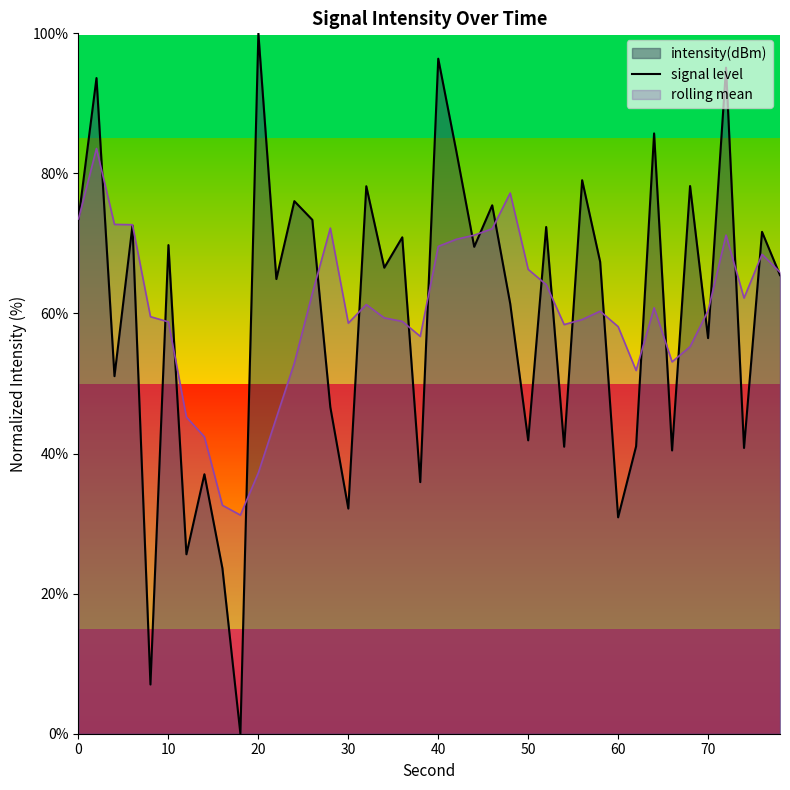

List the series in order of their peak value, lowest first.

rolling mean, signal level